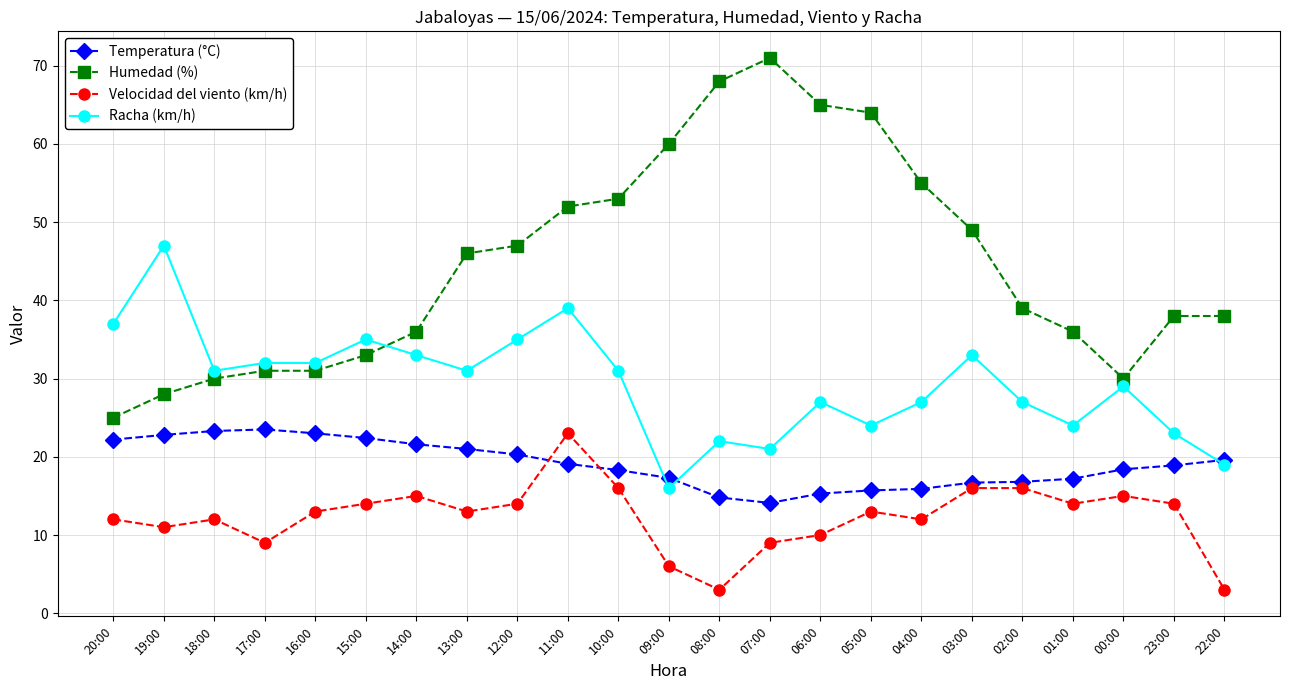

Between 16:00 and 08:00, which series saw the biggest shift?

Humedad (%)